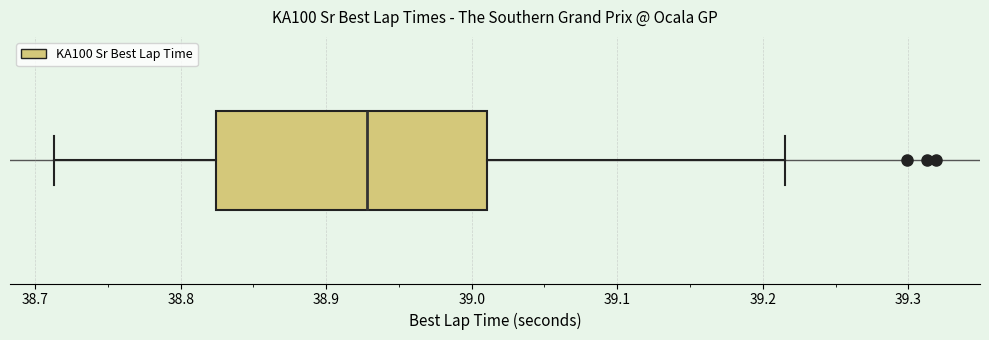

Read this box plot against the x-axis: the position of the median line, the range covered by the box, and the ends of both whiskers. The values are not printed on the chart, so give them approximately, as read against the axis.

median 38.93, box 38.82 to 39.01, whiskers 38.71 to 39.22